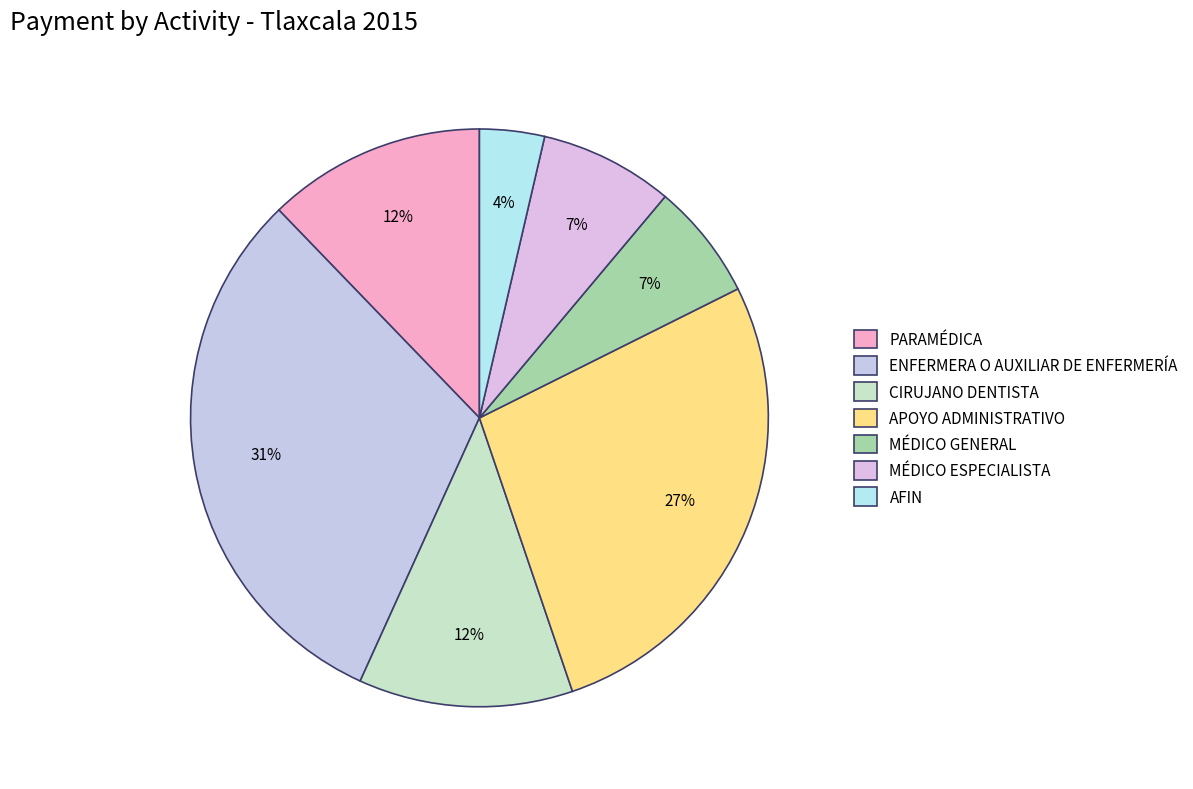

Does any single category account for the majority?

No